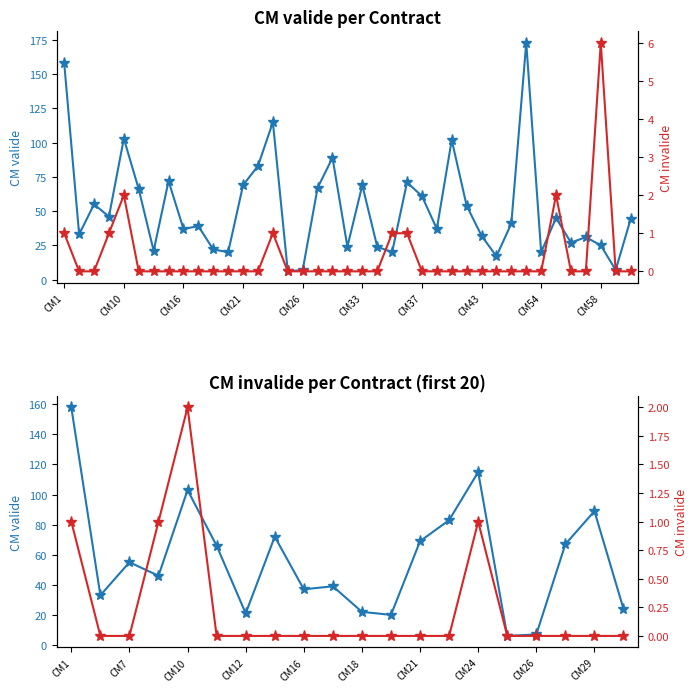

What are all the series names shown in the legend?

CM valide, CM invalide